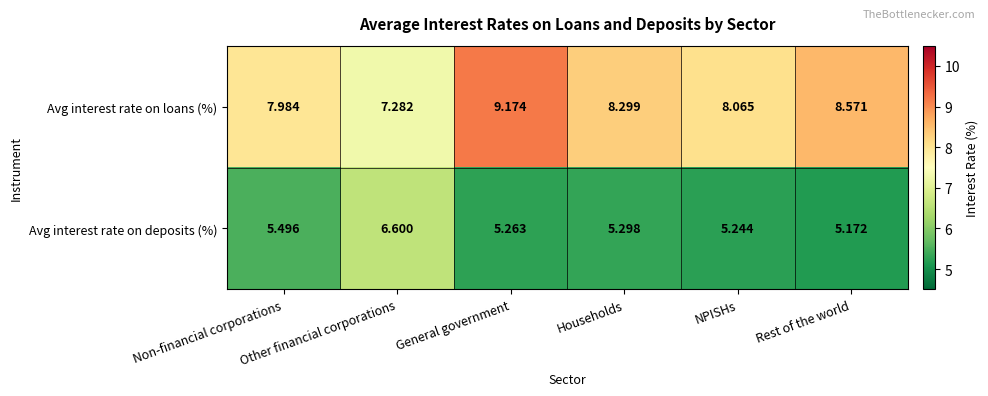

Which series has the largest total across all categories?

Avg interest rate on loans (%)